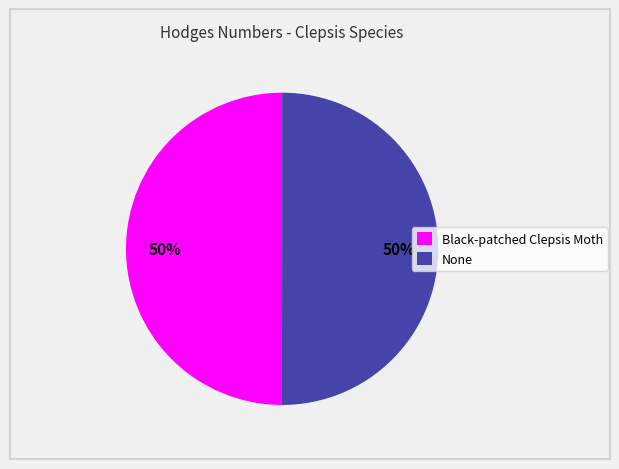

To the nearest percent, what percentage of the pie is Black-patched Clepsis Moth?

50%